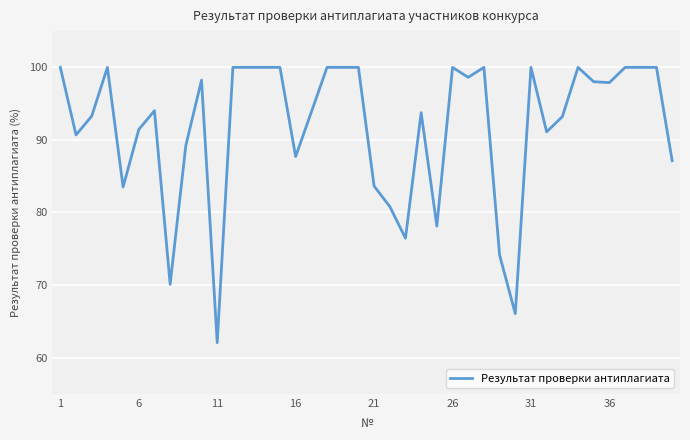

What is the greatest value displayed?

100.0